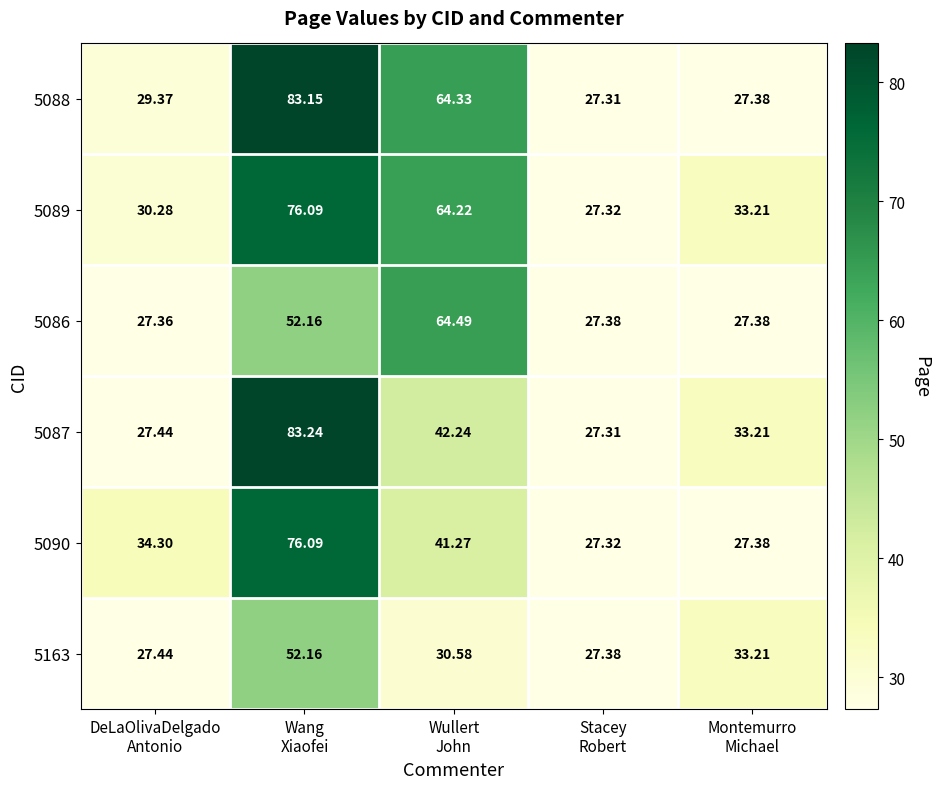

How many series are shown in this chart?

6